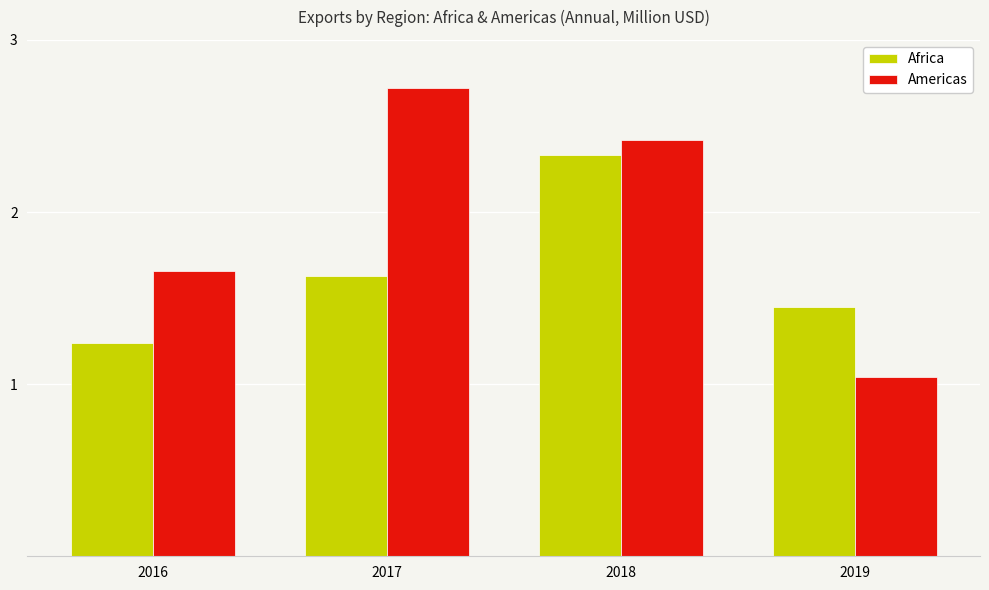

What is the difference between the second highest and minimum values in the Africa series?

0.4